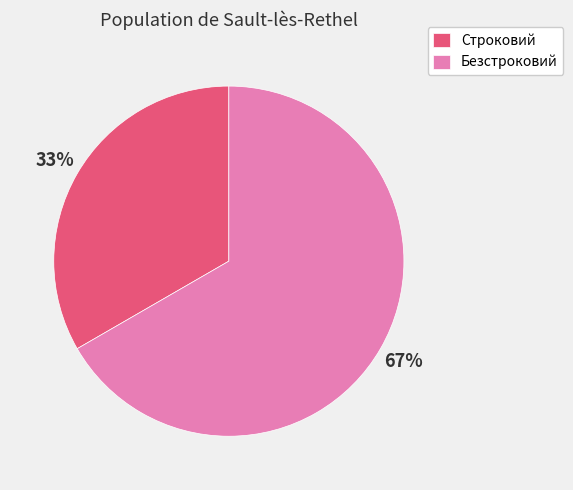

The Безстроковий slice represents 67% of the pie. True or false?

True